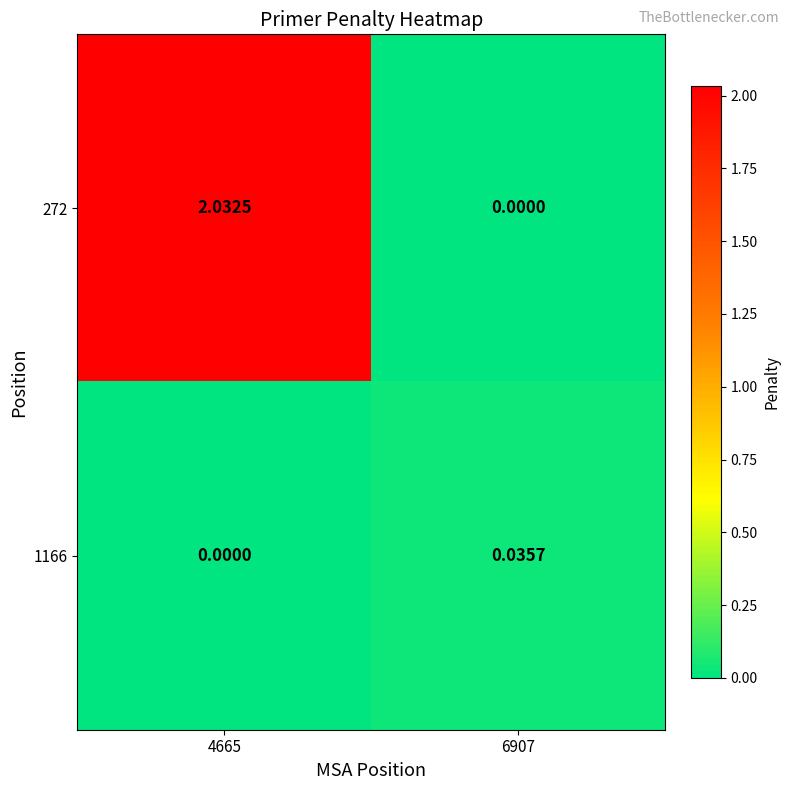

Is the value of 272 at 6907 greater than the value of 1166 at 6907?

No